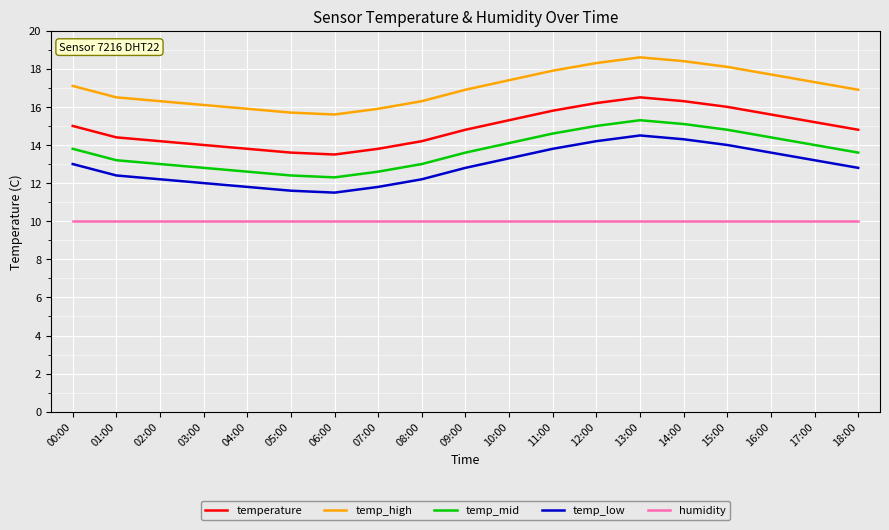

Reading left to right, extract all data points from this chart.

temperature: 15.0	14.4	14.2	14.0	13.8	13.6	13.5	13.8	14.2	14.8	15.3	15.8	16.2	16.5	16.3	16.0	15.6	15.2	14.8
temp_high: 17.1	16.5	16.3	16.1	15.9	15.7	15.6	15.9	16.3	16.9	17.4	17.9	18.3	18.6	18.4	18.1	17.7	17.3	16.9
temp_mid: 13.8	13.2	13.0	12.8	12.6	12.4	12.3	12.6	13.0	13.6	14.1	14.6	15.0	15.3	15.1	14.8	14.4	14.0	13.6
temp_low: 13.0	12.4	12.2	12.0	11.8	11.6	11.5	11.8	12.2	12.8	13.3	13.8	14.2	14.5	14.3	14.0	13.6	13.2	12.8
humidity: 10.0	10.0	10.0	10.0	10.0	10.0	10.0	10.0	10.0	10.0	10.0	10.0	10.0	10.0	10.0	10.0	10.0	10.0	10.0